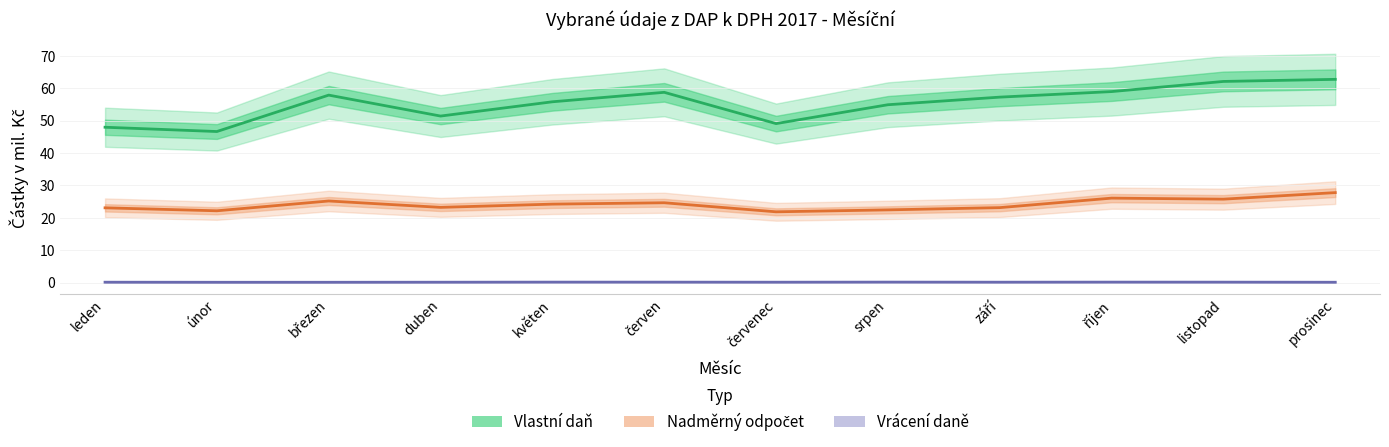

How many lines are shown in the chart?

3